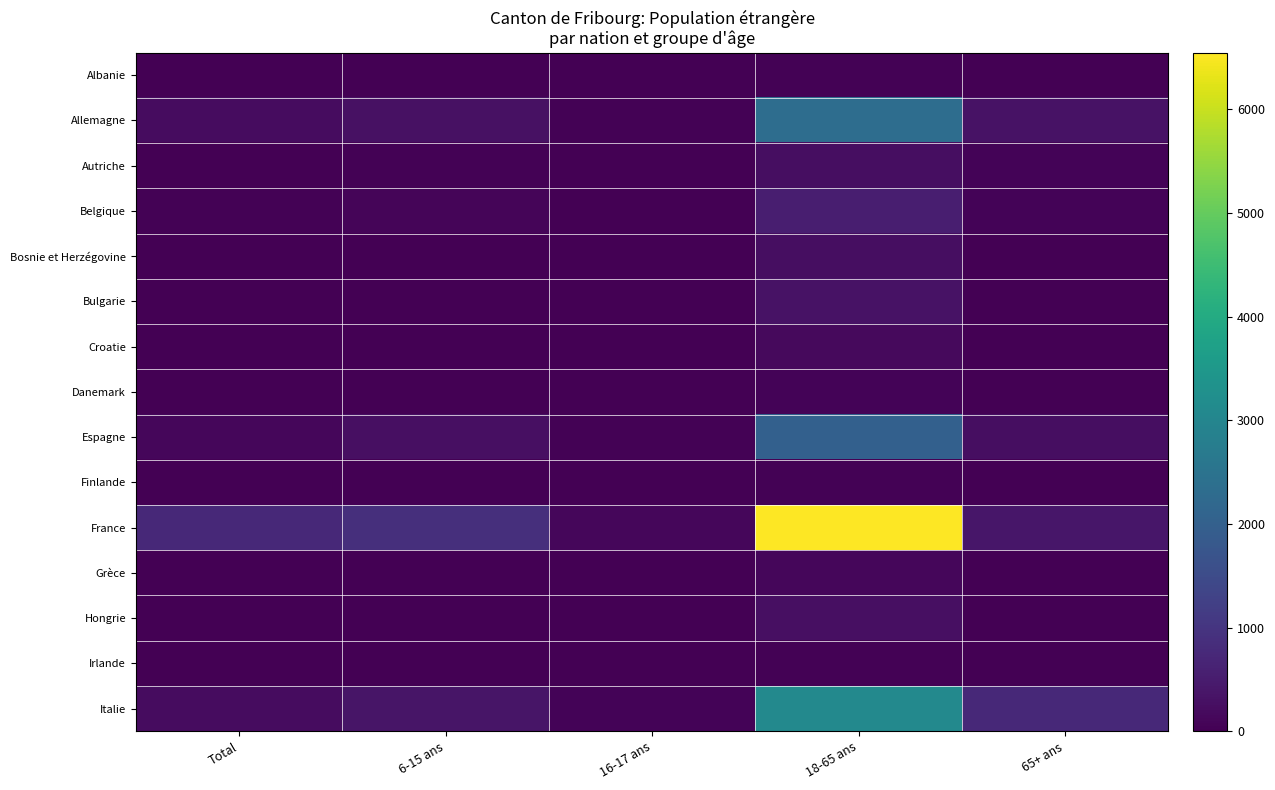

What is the maximum value shown in the chart?

6548